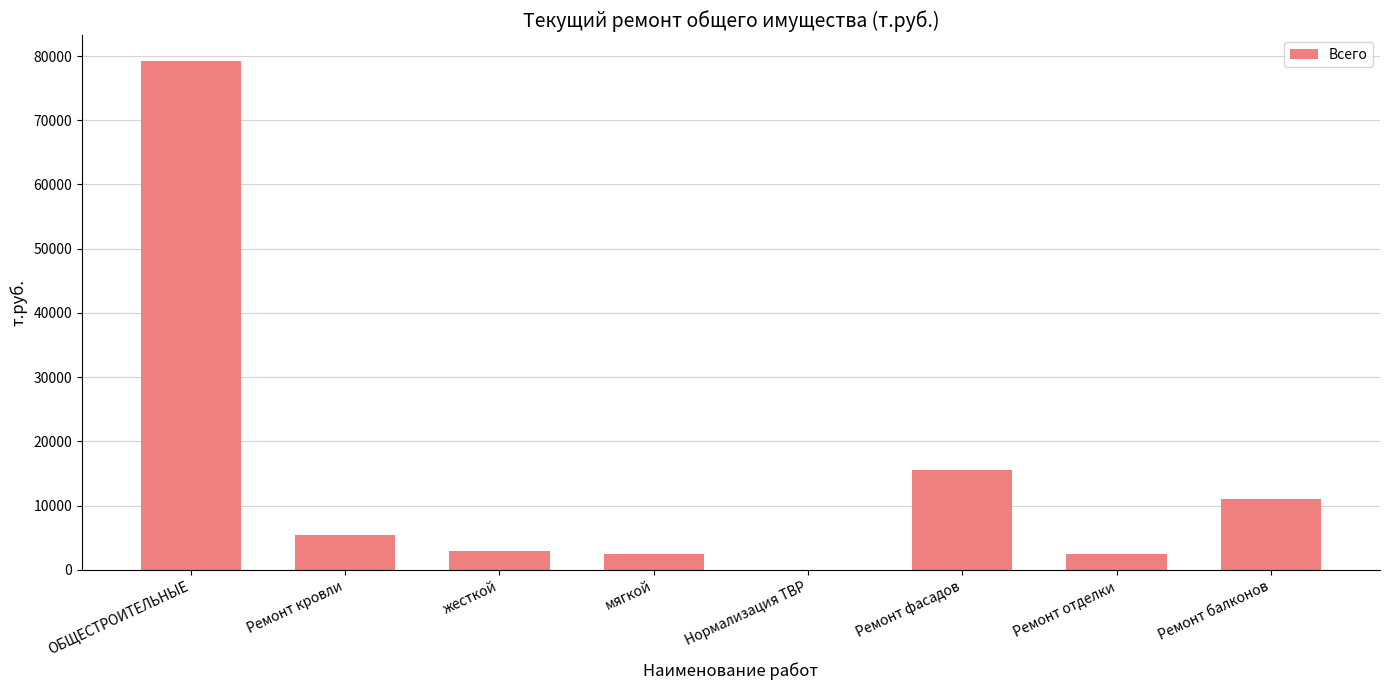

What is the sum of the values at Ремонт отделки and Ремонт кровли?

7808.9